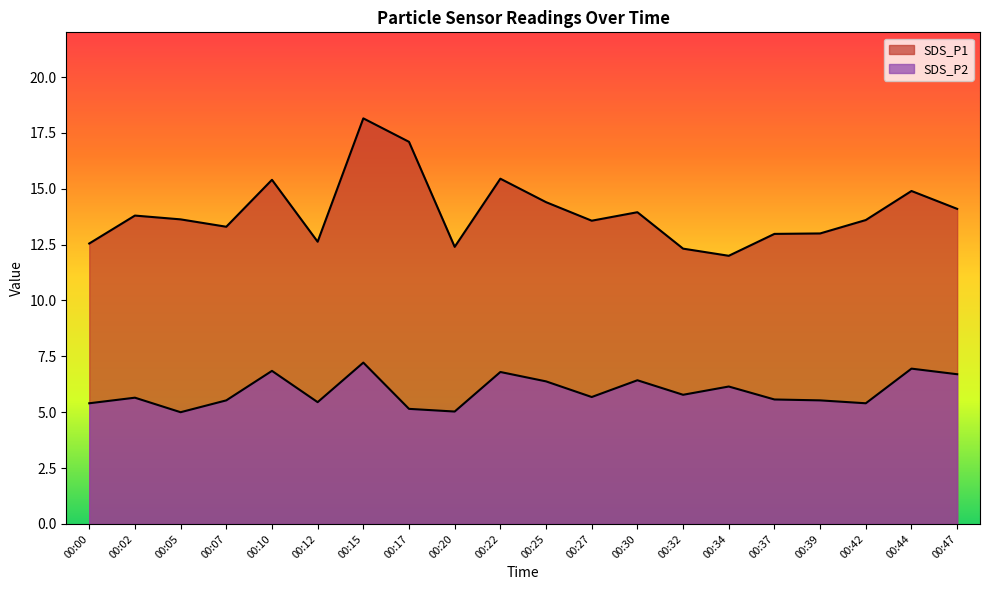

Where is the first local minimum for SDS_P2?

00:05